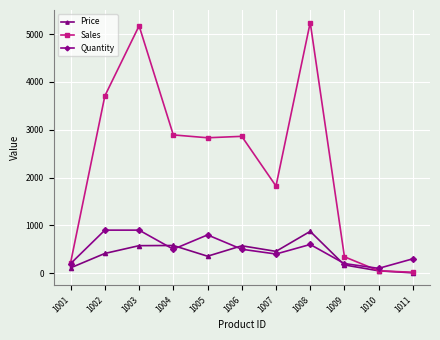

At 1003, list the series in order from largest to smallest.

Sales, Quantity, Price